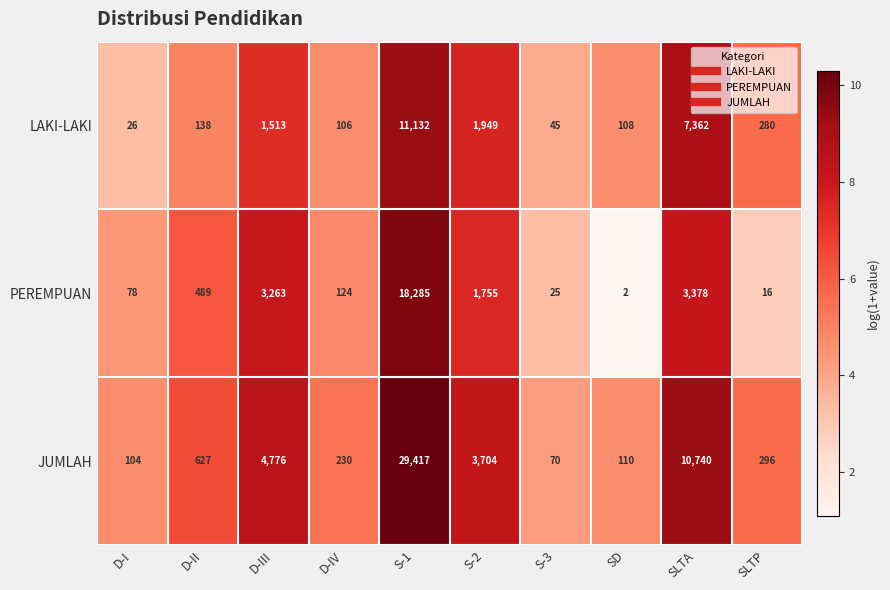

Rank the series by their average value, from lowest to highest.

LAKI-LAKI, PEREMPUAN, JUMLAH